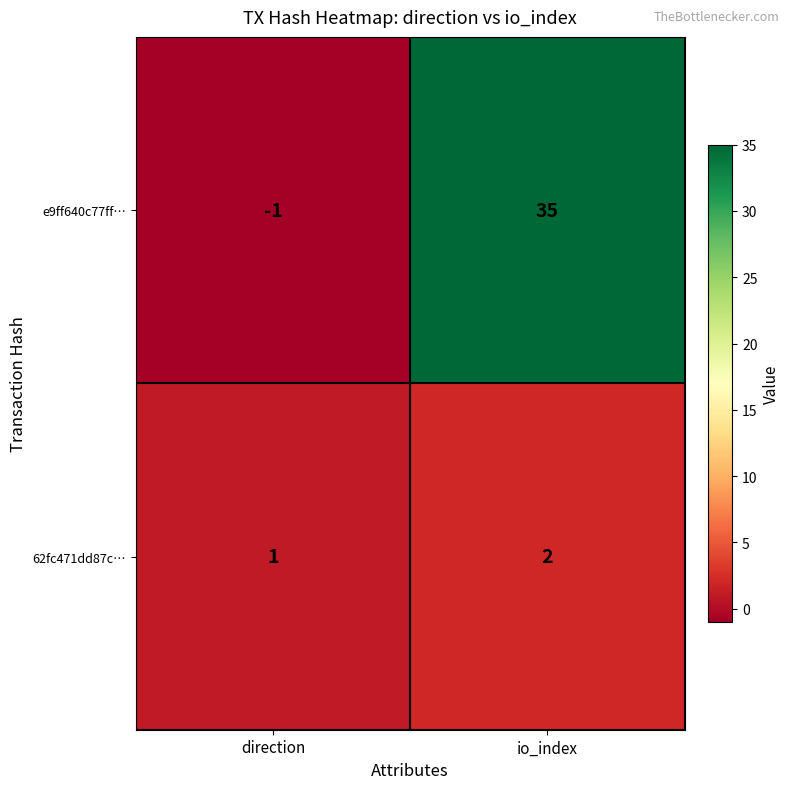

List the series in order of their overall mean, highest first.

e9ff640c77ff…, 62fc471dd87c…